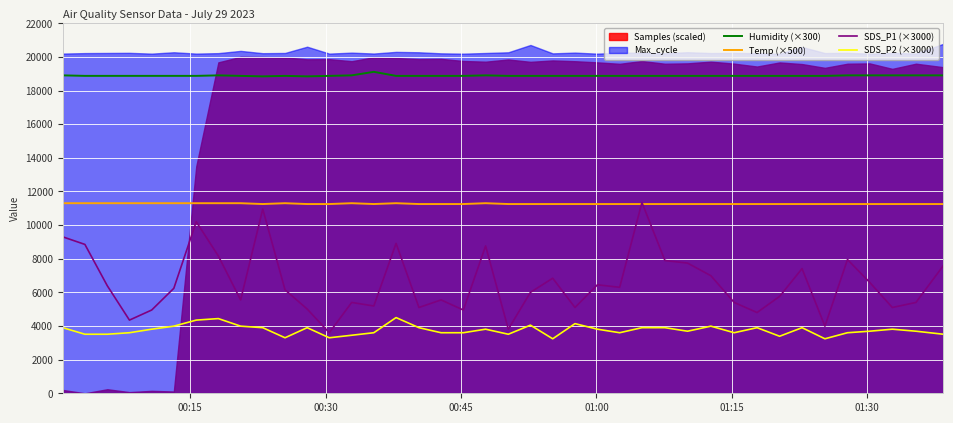

True or false: SDS_P1 (×3000) and Humidity (×300) intersect in this chart.

False